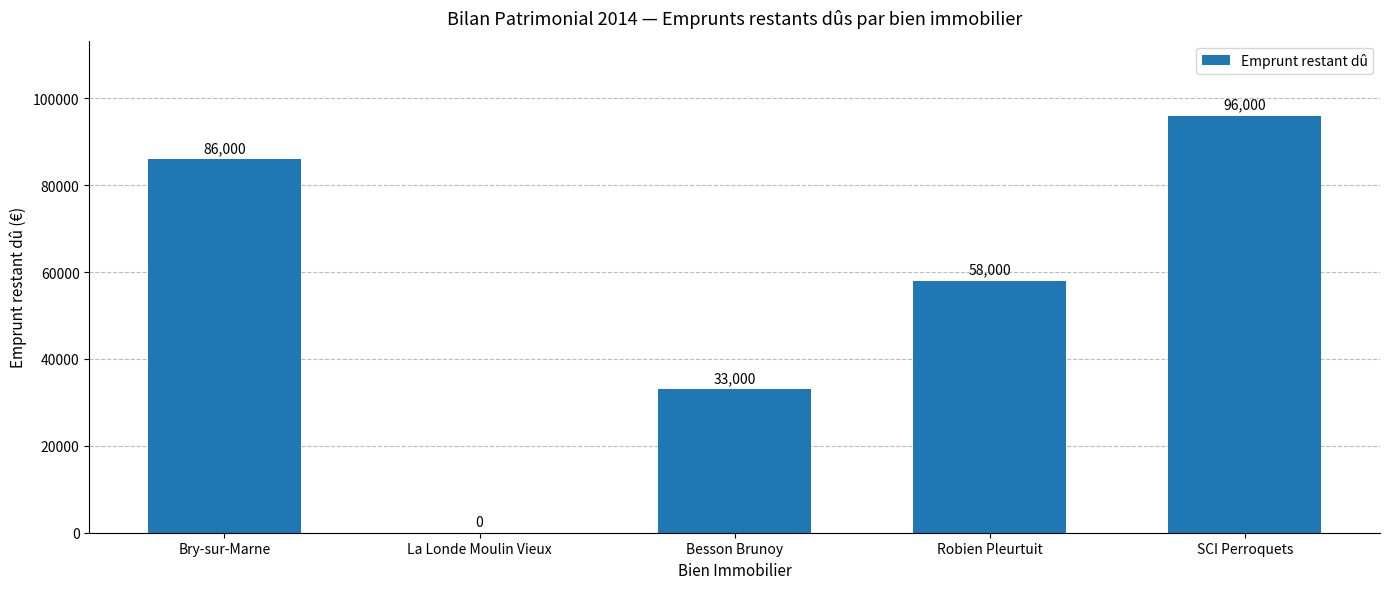

Are the bars horizontal?

No